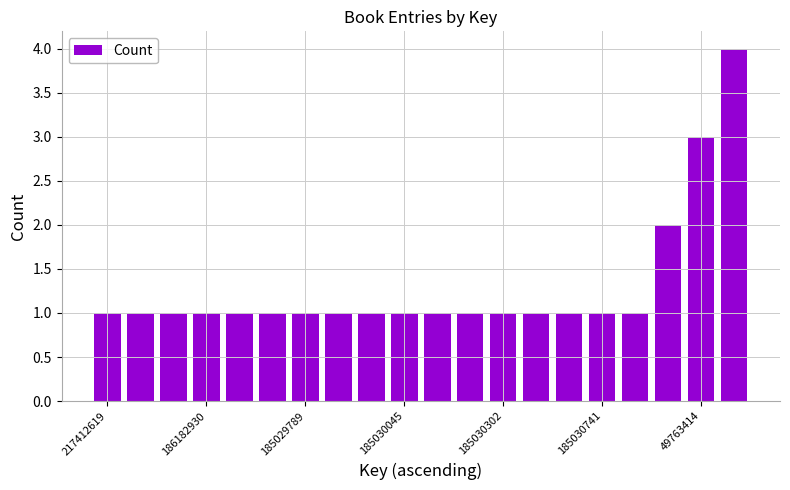

What is the value of the 9th bar from the left?

1